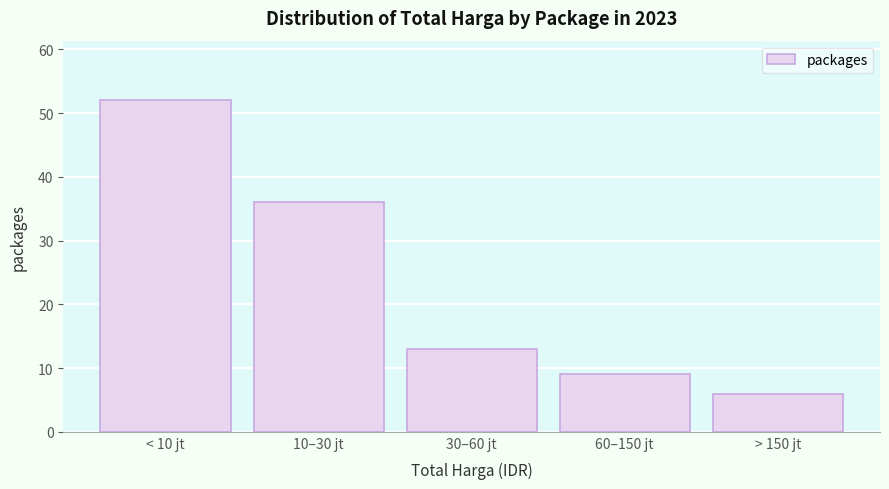

Reading left to right, what are all the values shown in this chart?

52	36	13	9	6